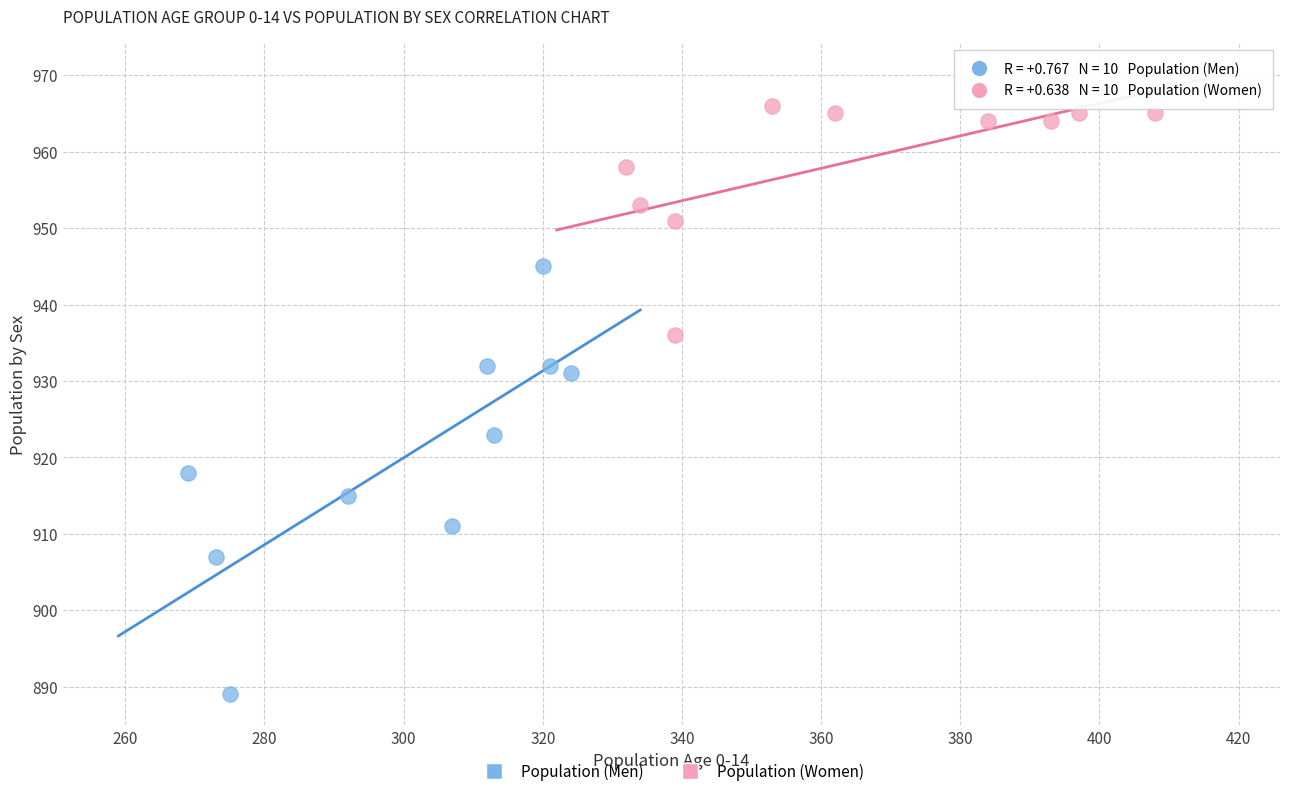

What are all the series names shown in the legend?

Population (Men), Population (Women)